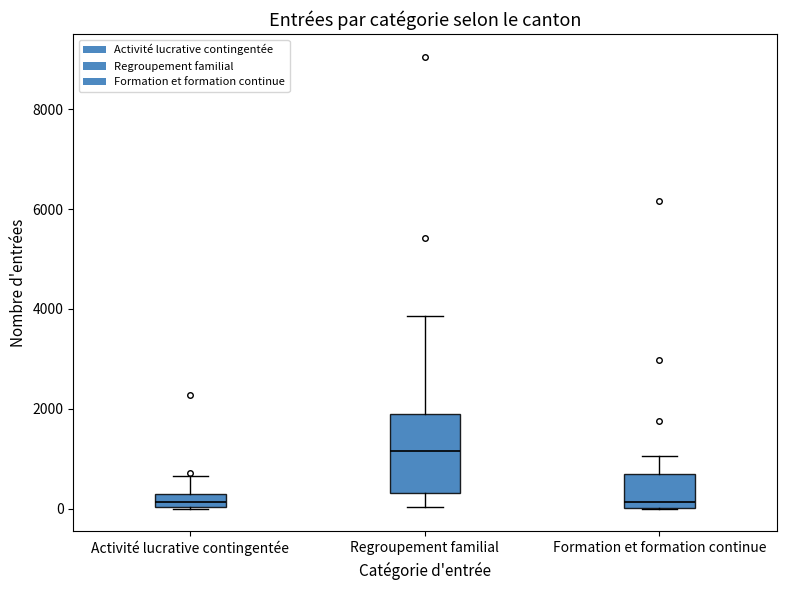

Which box's median line is the highest?

Regroupement familial